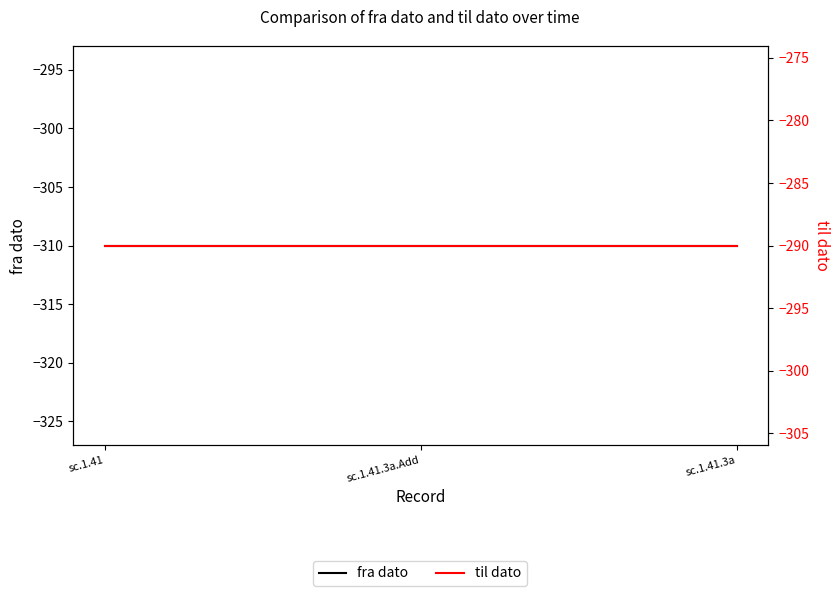

Does the chart display data point markers on the line(s)?

No